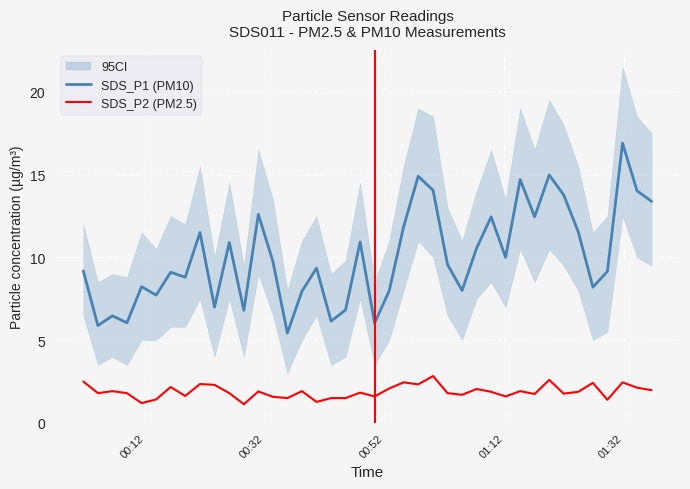

True or false: SDS_P2 (PM2.5) and SDS_P1 (PM10) intersect in this chart.

False